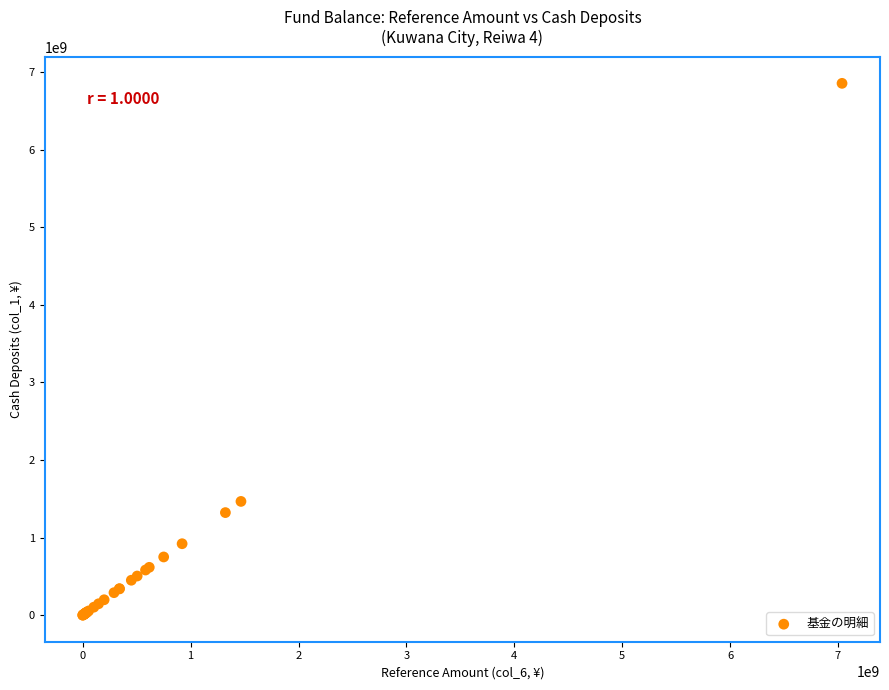

What Y value in the scatter plot is closest to 3428884751?

1466478936